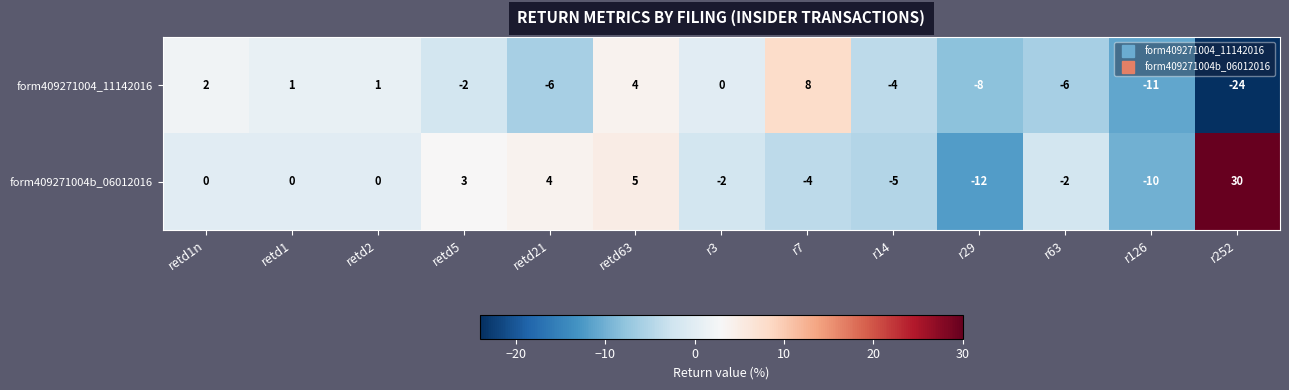

At which label is form409271004_11142016 closest to -8?

r29